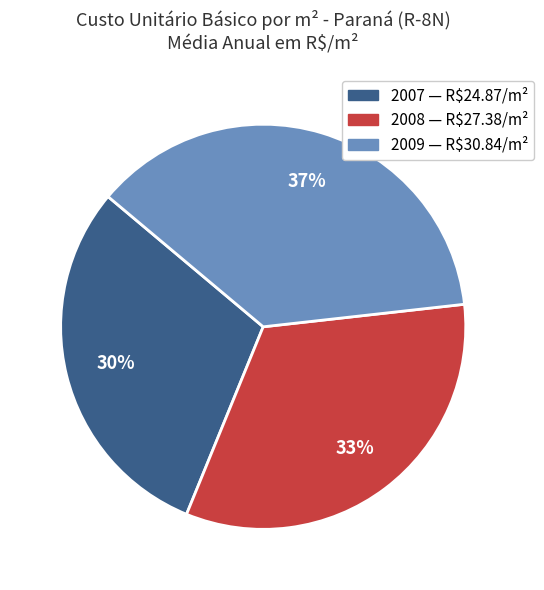

To the nearest percent, what is the difference between the largest and smallest slice percentages?

7%